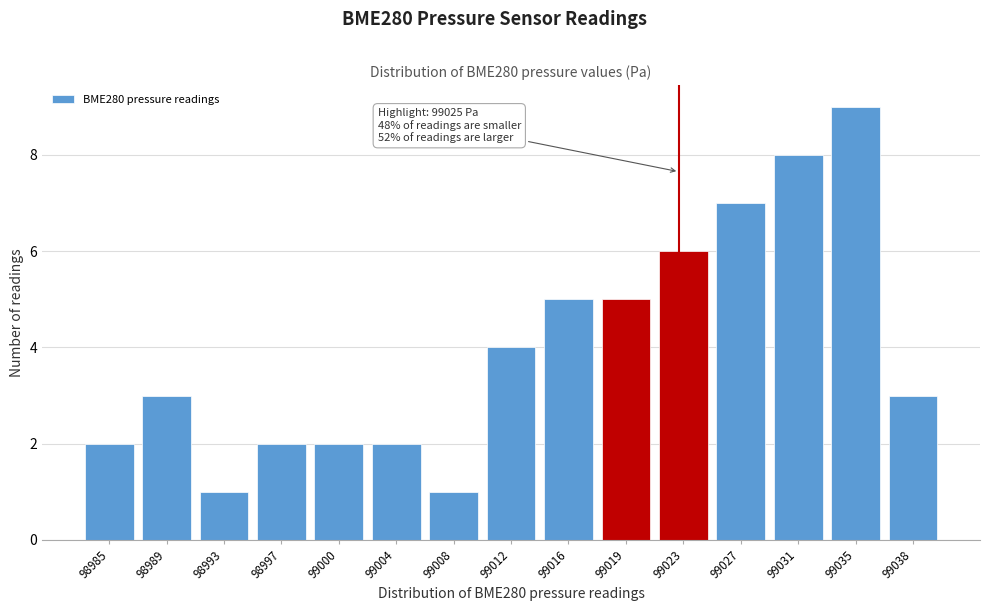

Reading right to left, what are all the values shown in this chart?

3	9	8	7	6	5	5	4	1	2	2	2	1	3	2